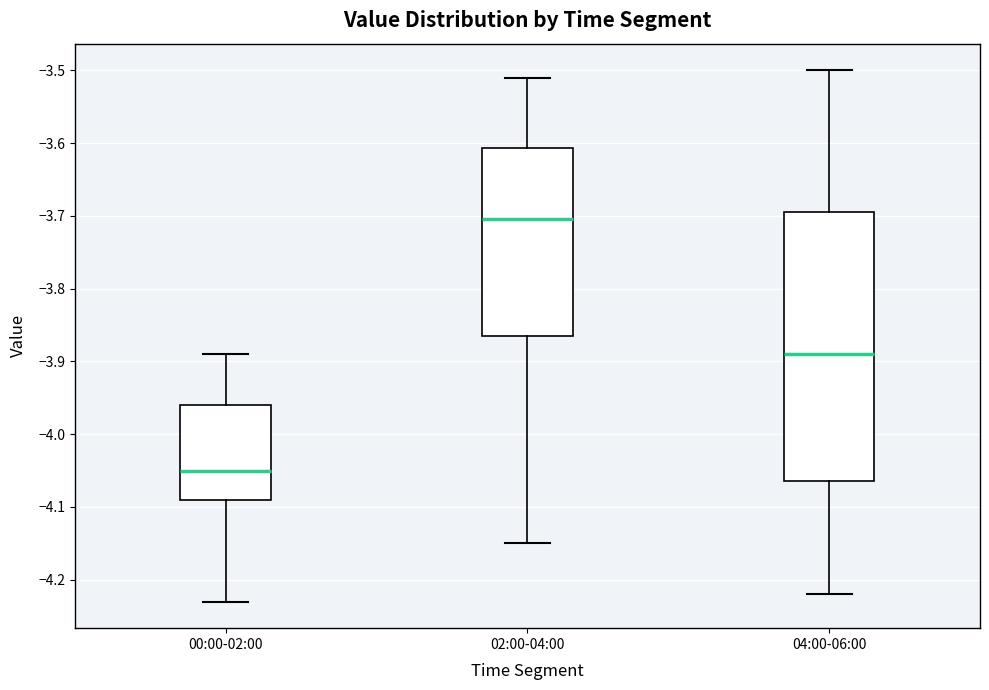

Which box is the tallest, from its lower edge to its upper edge?

04:00-06:00